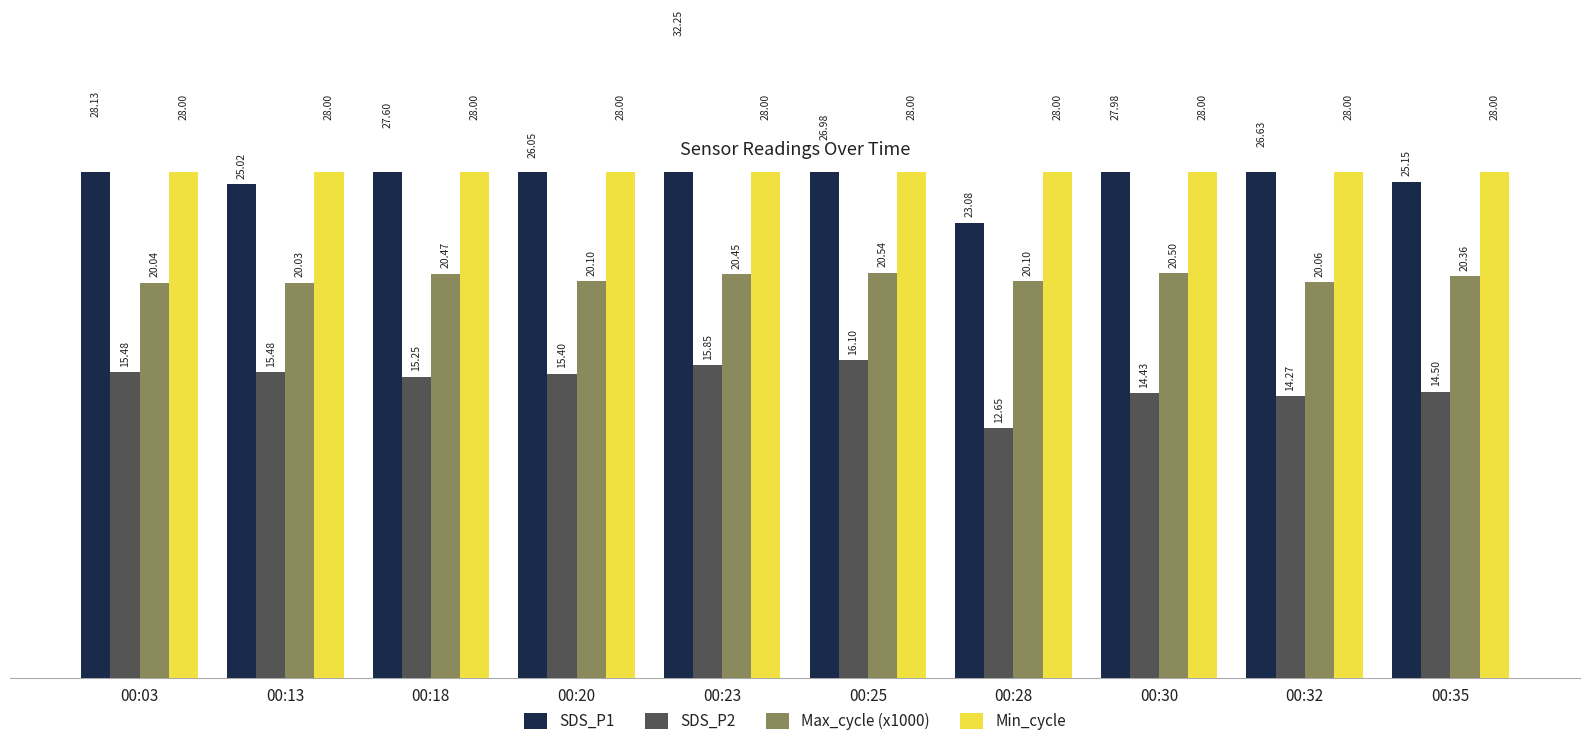

At 00:28, list the series in order from largest to smallest.

Min_cycle, SDS_P1, Max_cycle (x1000), SDS_P2